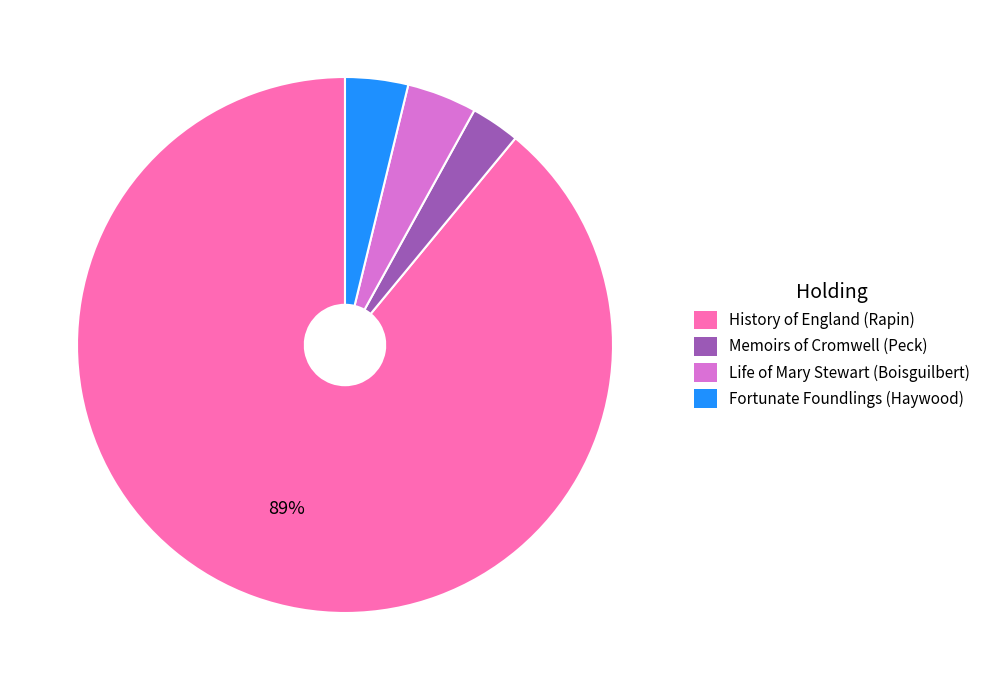

Which category accounts for the majority?

History of England (Rapin)